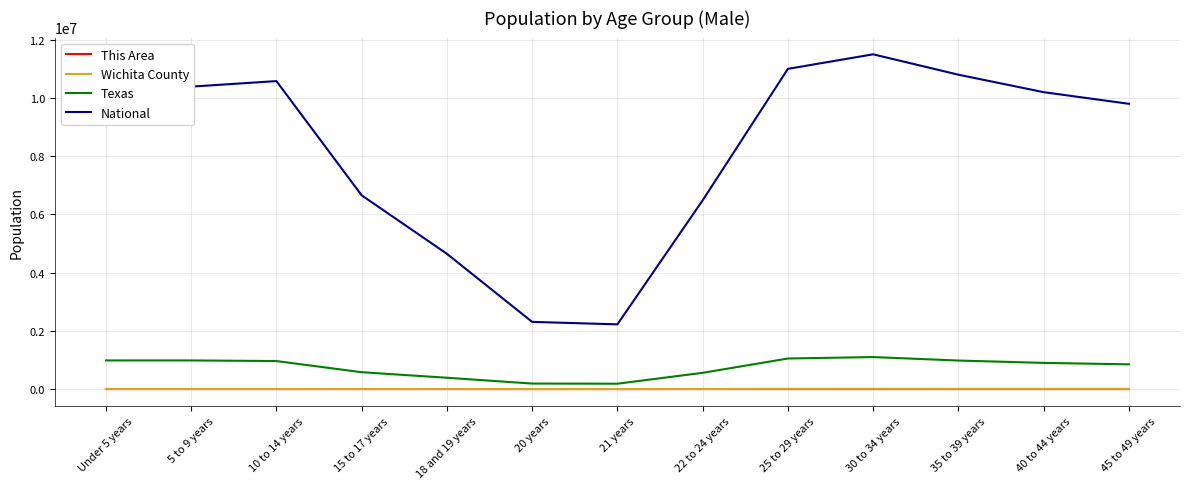

Which series has the largest range (max minus min)?

National